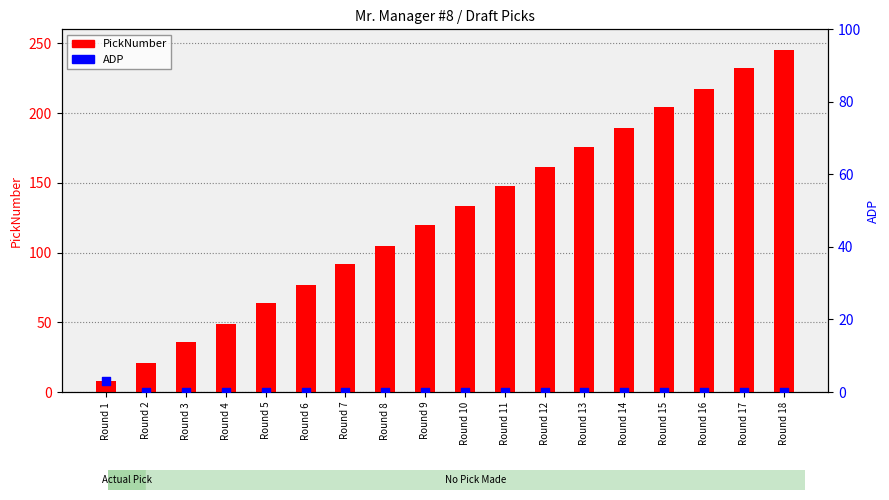

Which series has the largest total across all categories?

PickNumber